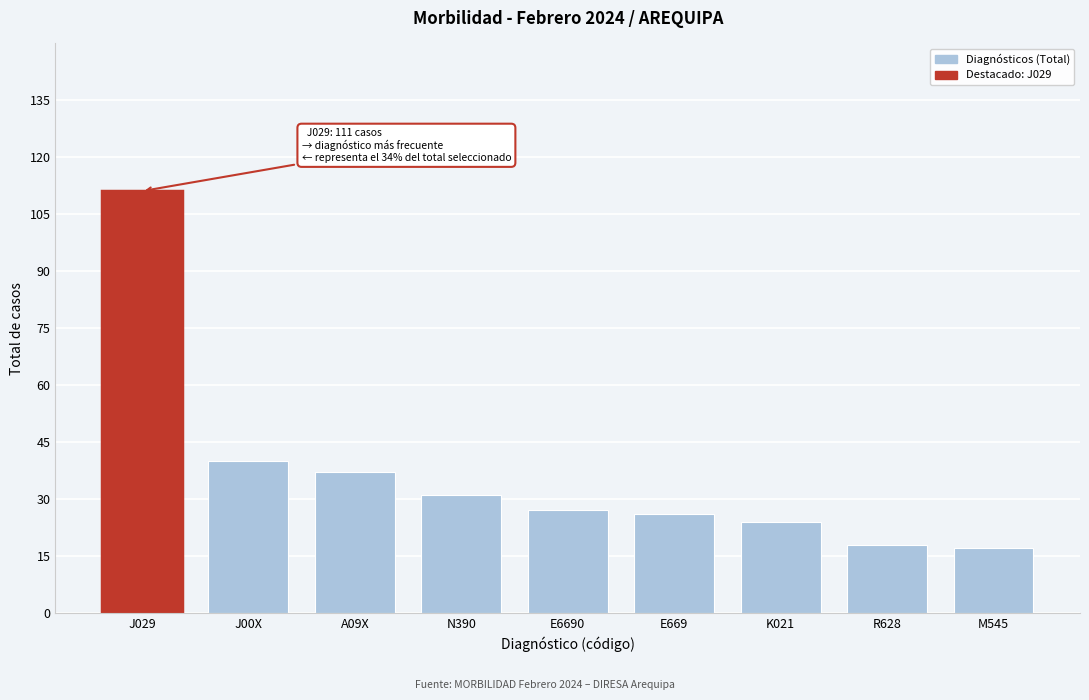

Reading left to right, list all the values displayed in this chart.

J029=111	J00X=40	A09X=37	N390=31	E6690=27	E669=26	K021=24	R628=18	M545=17